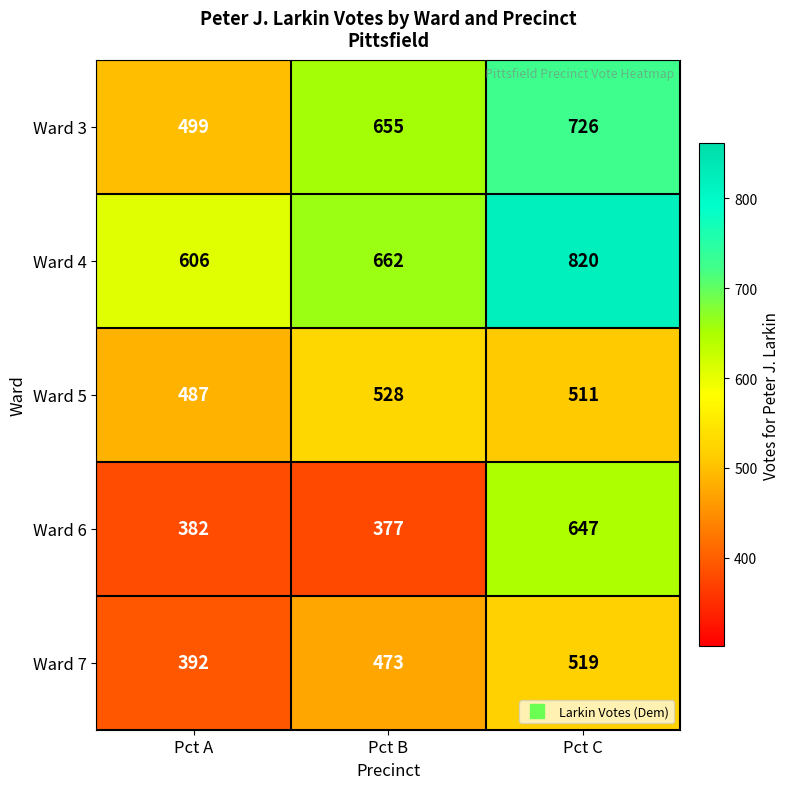

At which label does Ward 6 reach its minimum?

Pct B